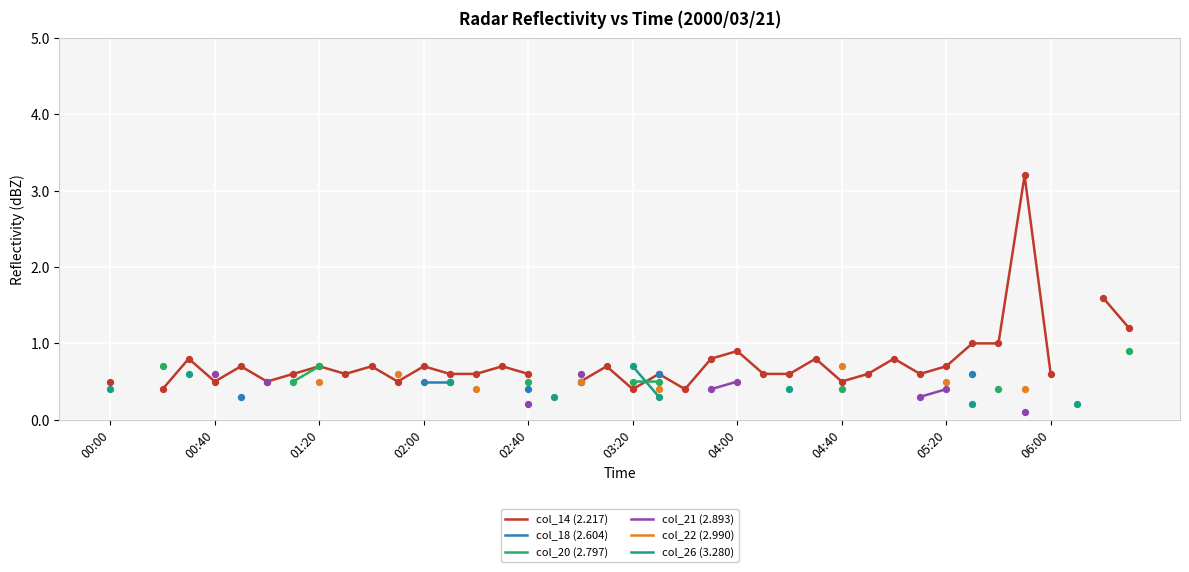

What are all the series names shown in the legend?

col_14 (2.217), col_18 (2.604), col_20 (2.797), col_21 (2.893), col_22 (2.990), col_26 (3.280)